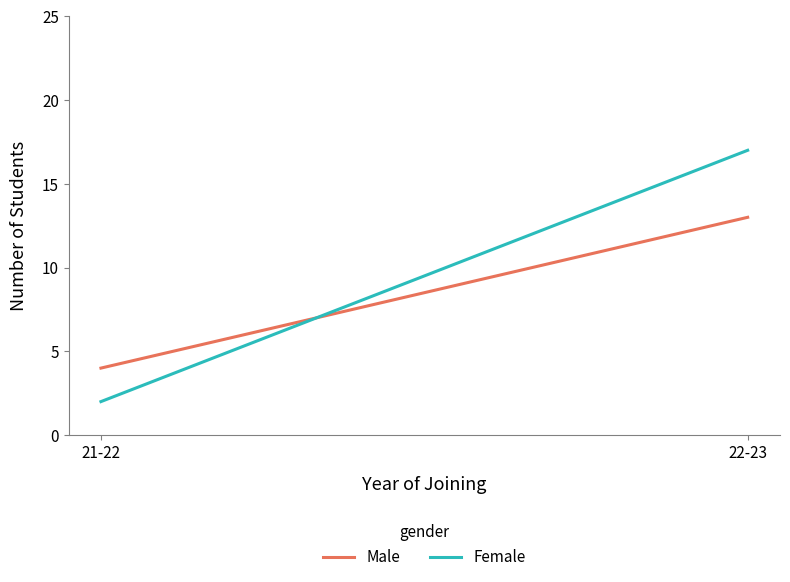

Is this an area chart (filled region under the line)?

No